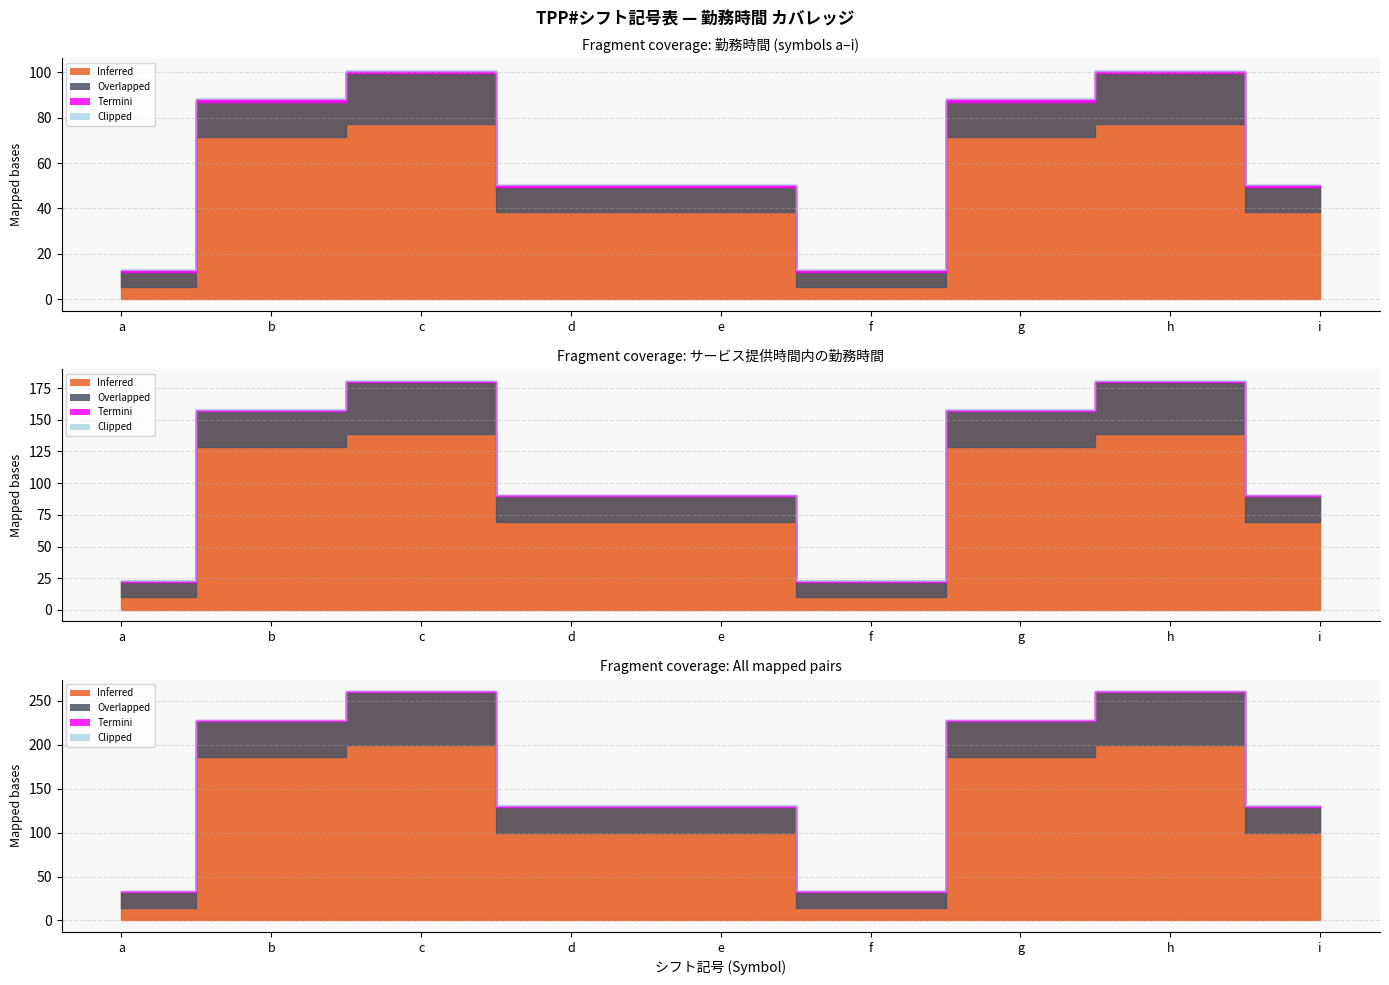

What is the difference between the highest and lowest values at g?

0.2